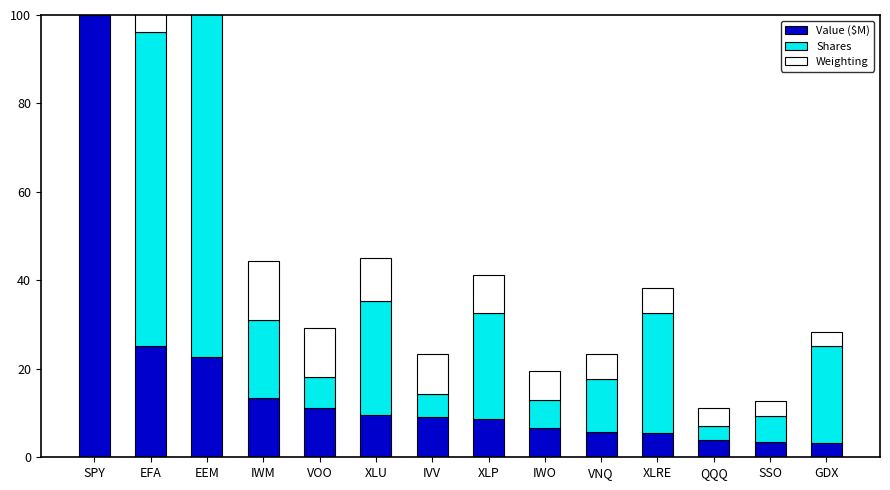

True or false: Shares has a value of 29.6 at IWM.

False